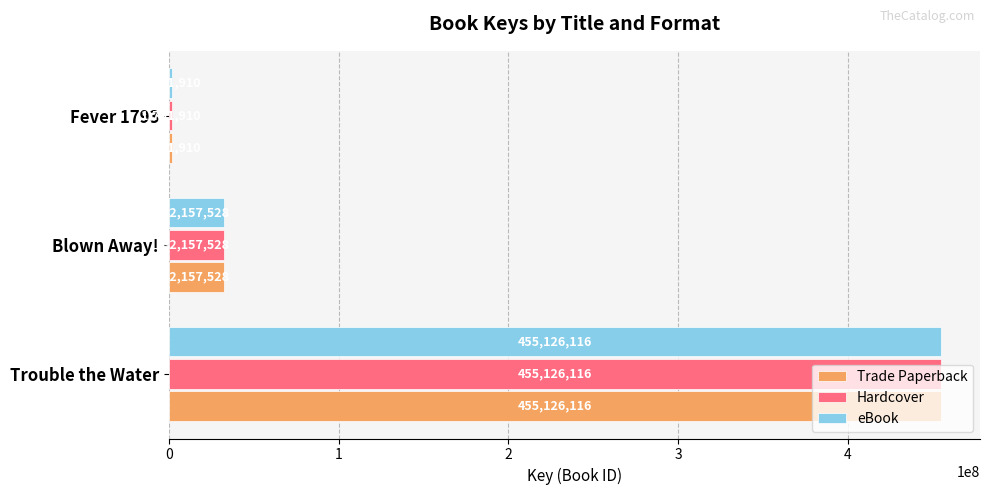

Rank the categories by eBook value from lowest to highest.

Fever 1793, Blown Away!, Trouble the Water